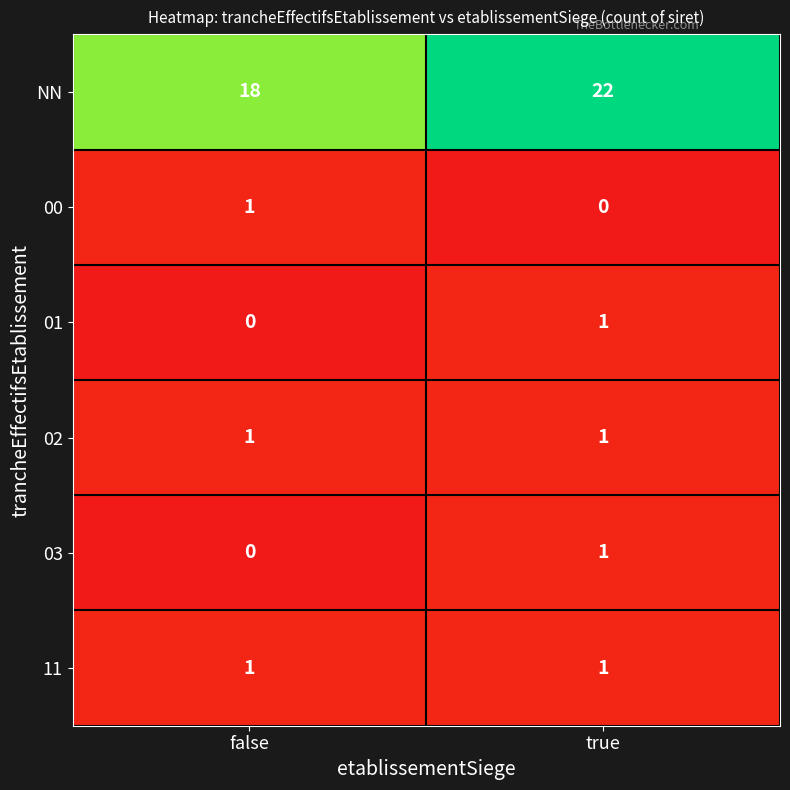

Reading left to right, transcribe all the data shown in this chart.

NN: 18	22
00: 1	0
01: 0	1
02: 1	1
03: 0	1
11: 1	1